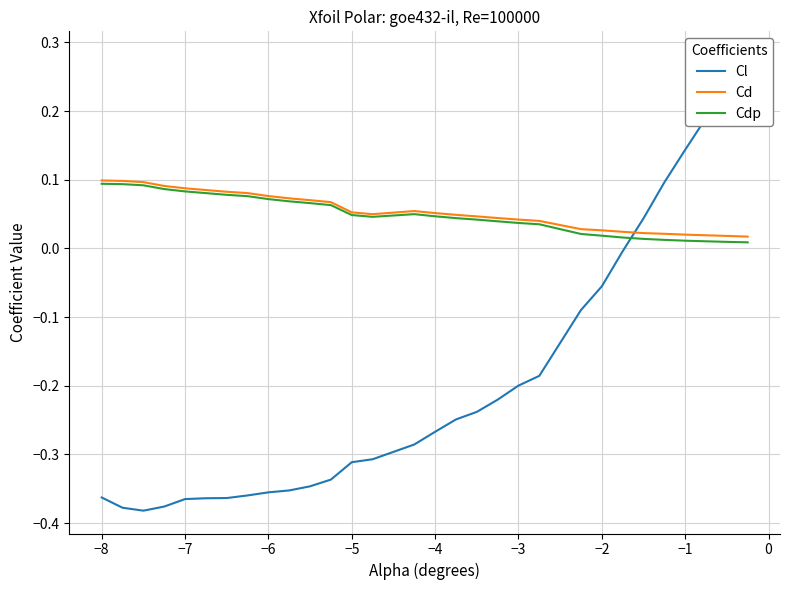

Rank the series by their maximum value, from highest to lowest.

Cl, Cd, Cdp